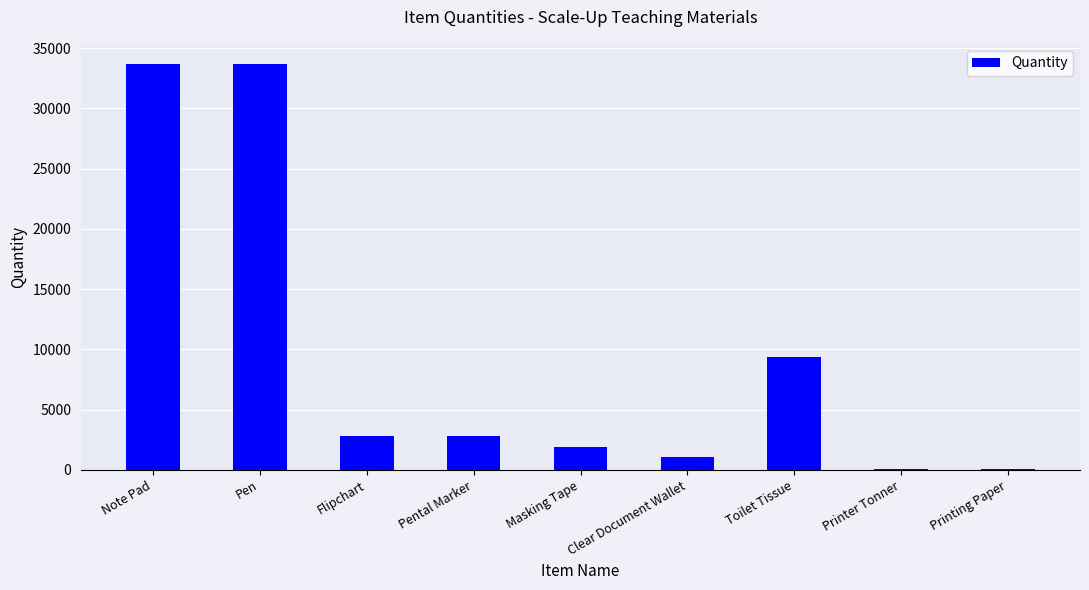

What is the approximate value at Printing Paper?

100